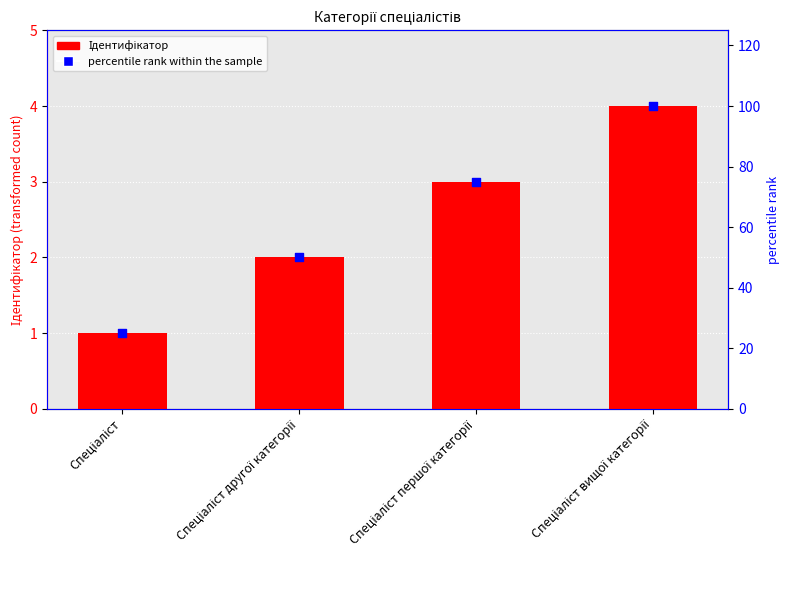

At which category is the sum across all series the highest?

Спеціаліст вищої категорії